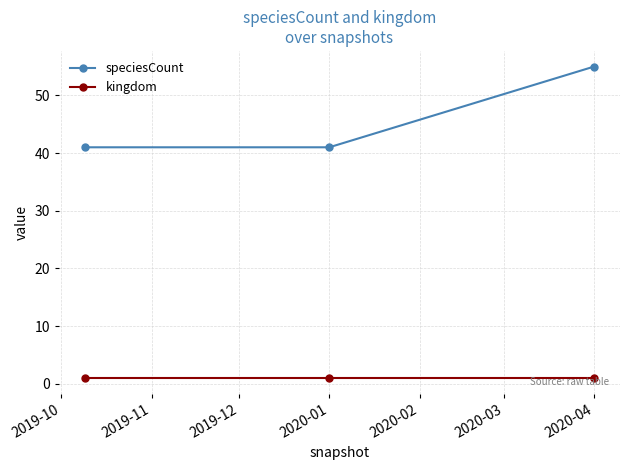

What is the maximum value shown in the chart?

55